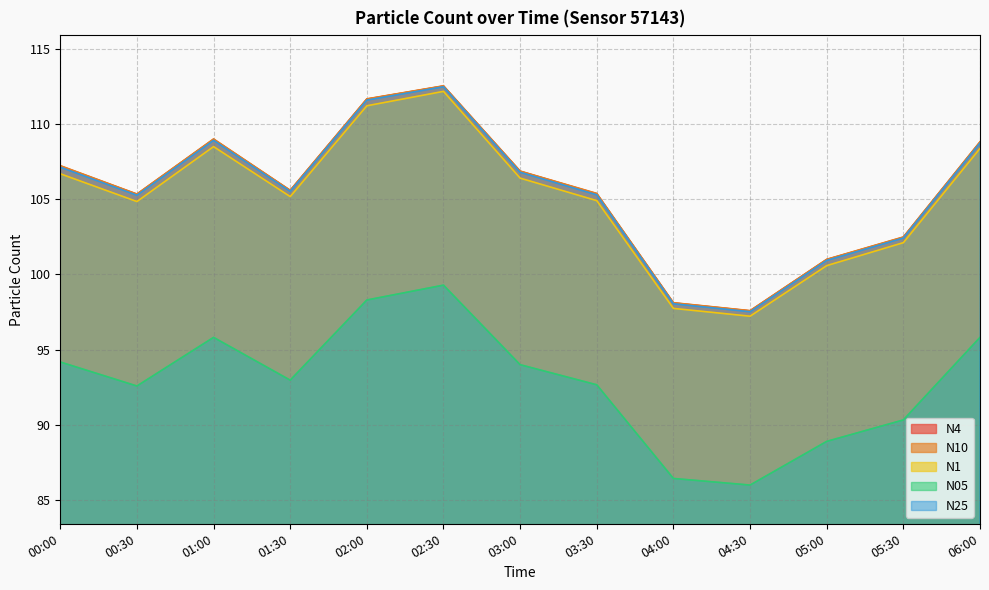

Which series has the largest total across all categories?

N10